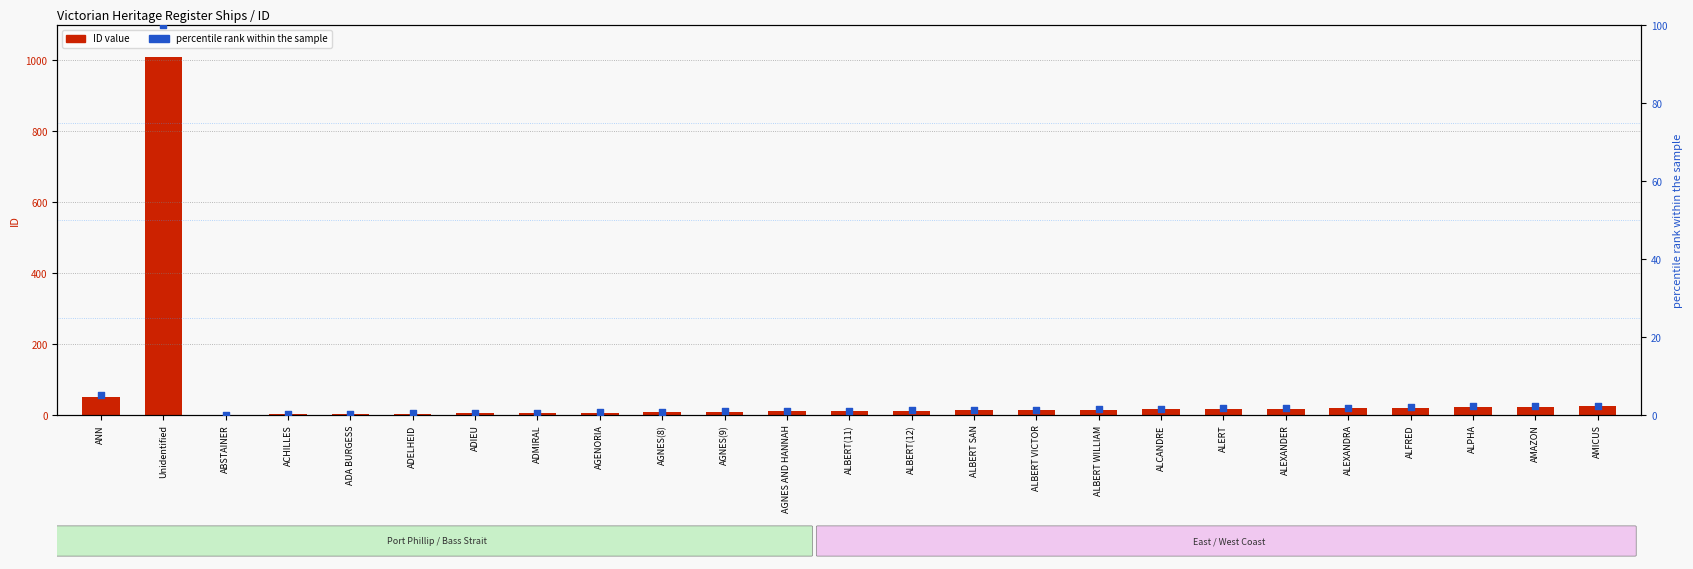

At how many categories does at least one series exceed 335?

1